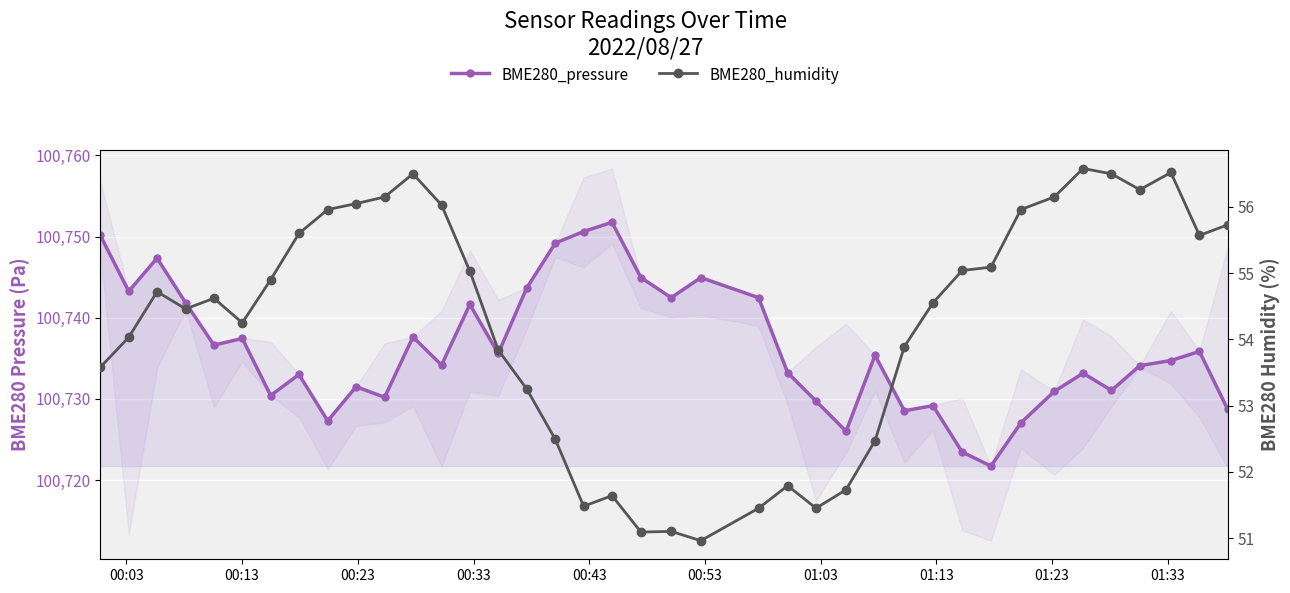

True or false: BME280_humidity and BME280_pressure cross at least once.

False